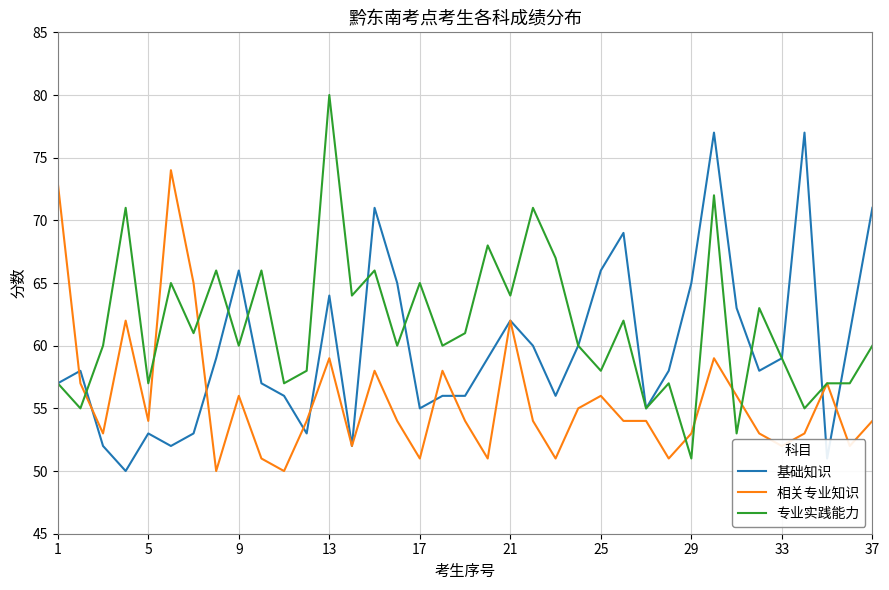

Which series has the largest range (max minus min)?

专业实践能力